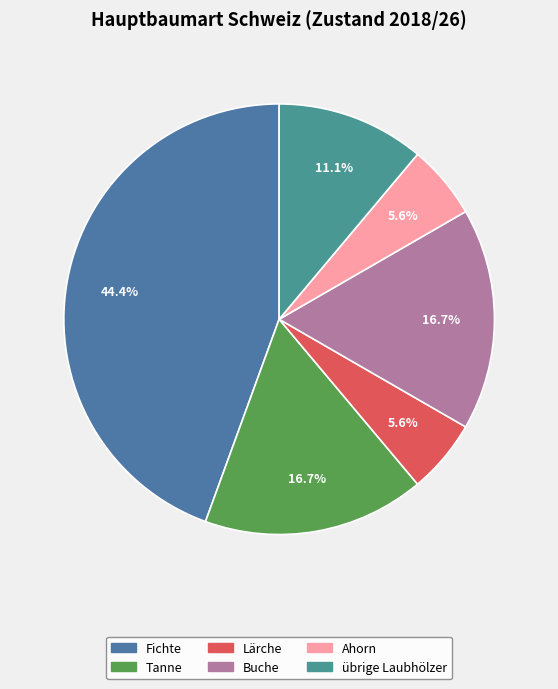

What portion of the pie excludes Tanne?

83.3%